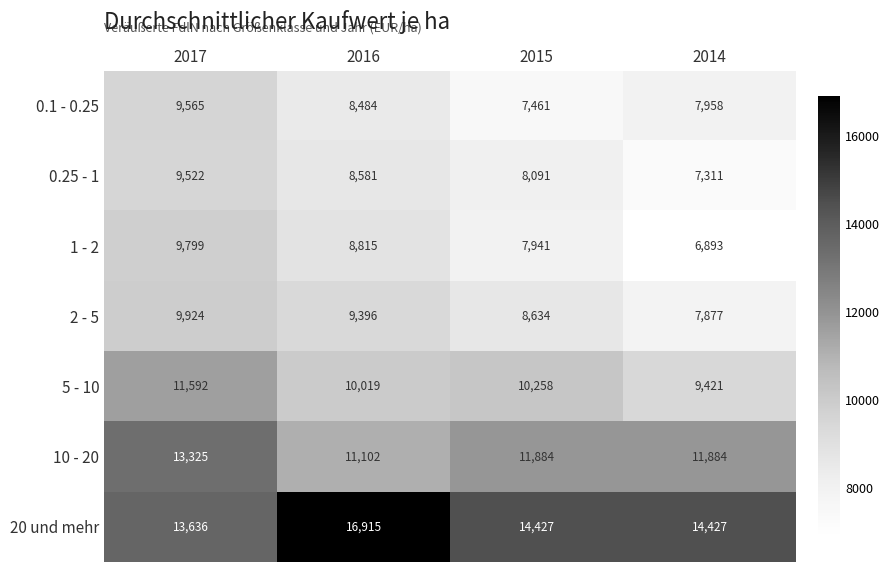

Count the number of data series in this chart.

7